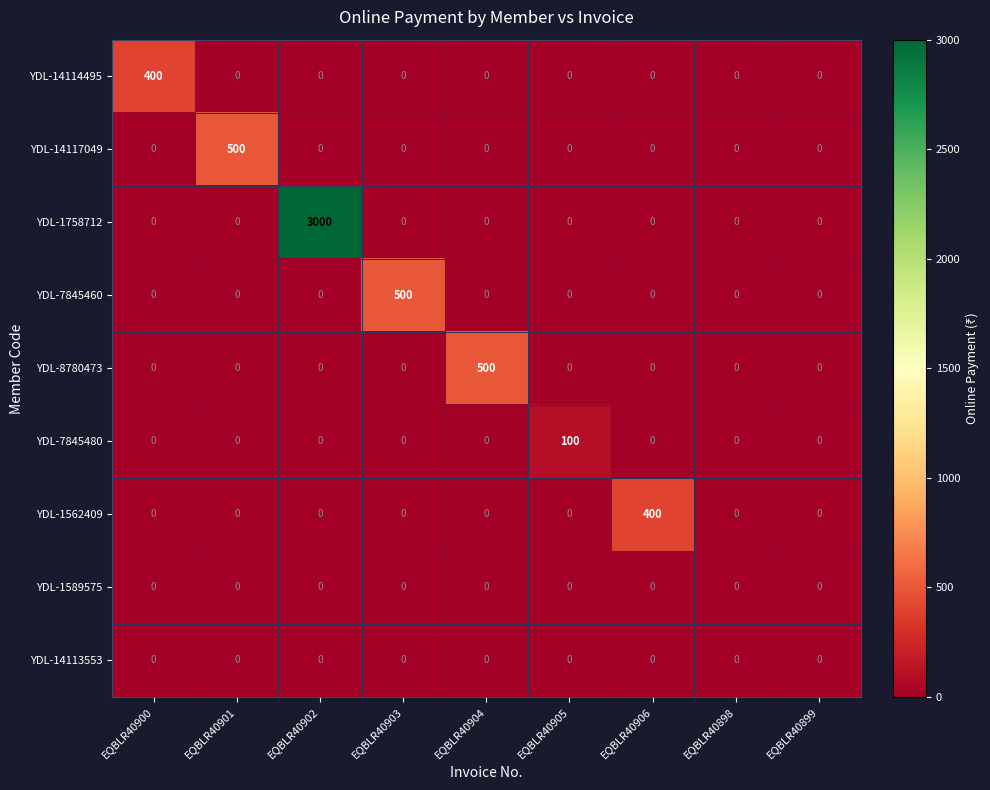

Which category has the highest value across all series?

EQBLR40902